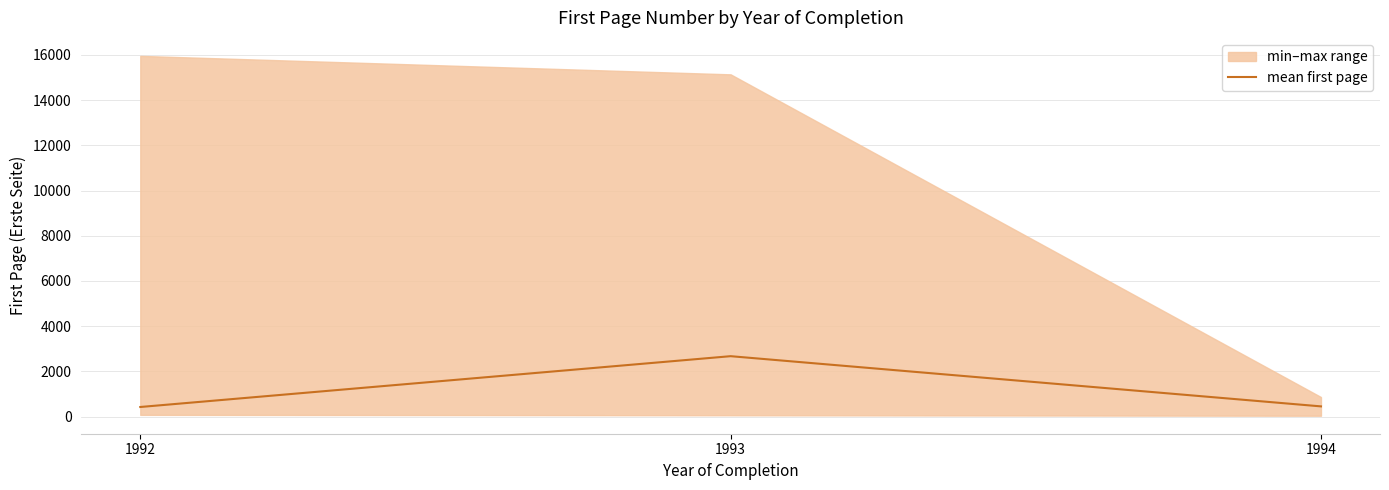

Reading left to right, list all the values displayed in this chart.

423.5	2671.1	450.5